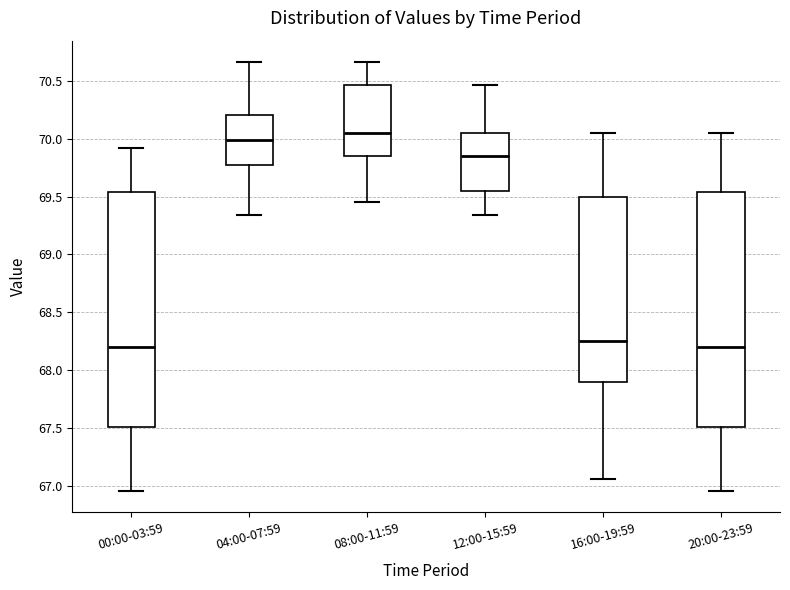

Reading left to right, transcribe this box plot: for each box, give where its median line is, the range the box spans, and where its two whiskers end, as read against the y-axis. The values are not printed on the chart, so give them approximately, as read against the axis.

00:00-03:59: median 68.20, box 67.50 to 69.55, whiskers 66.95 to 69.90
04:00-07:59: median 70.00, box 69.80 to 70.20, whiskers 69.35 to 70.65
08:00-11:59: median 70.05, box 69.85 to 70.45, whiskers 69.45 to 70.65
12:00-15:59: median 69.85, box 69.55 to 70.05, whiskers 69.35 to 70.45
16:00-19:59: median 68.25, box 67.90 to 69.50, whiskers 67.05 to 70.05
20:00-23:59: median 68.20, box 67.50 to 69.55, whiskers 66.95 to 70.05